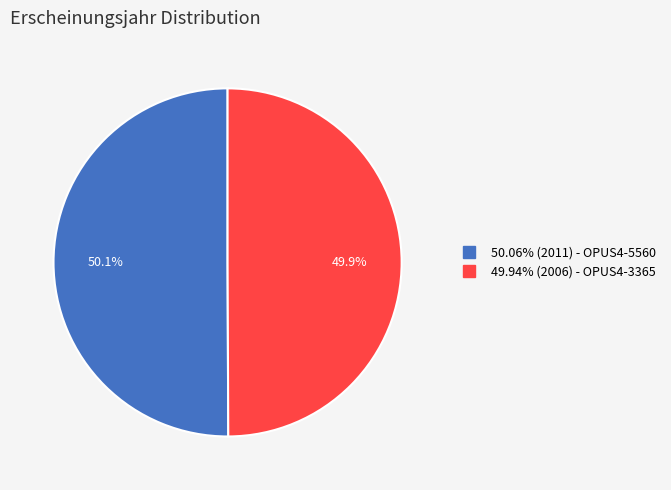

Does any single category account for the majority?

Yes